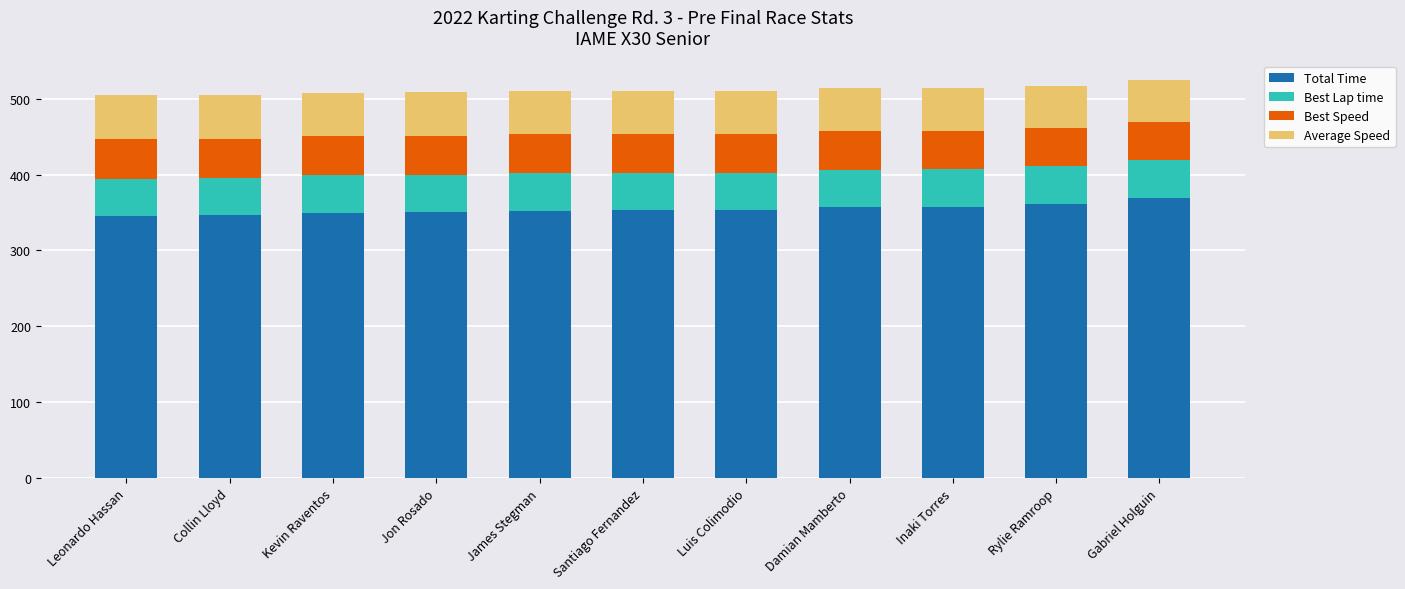

Read the Total Time value at Rylie Ramroop.

361.1